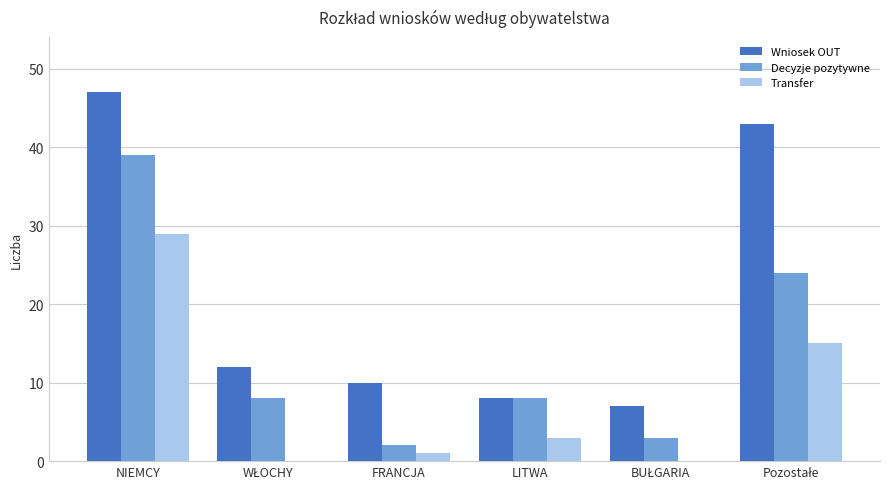

What is the sum of all Transfer values?

48